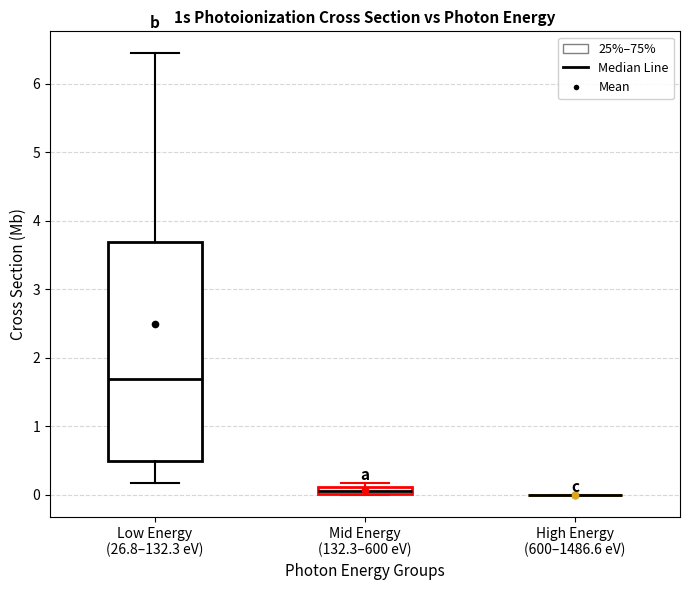

Comparing the boxes themselves (not the whiskers), which one is the tallest?

Low Energy (26.8–132.3 eV)